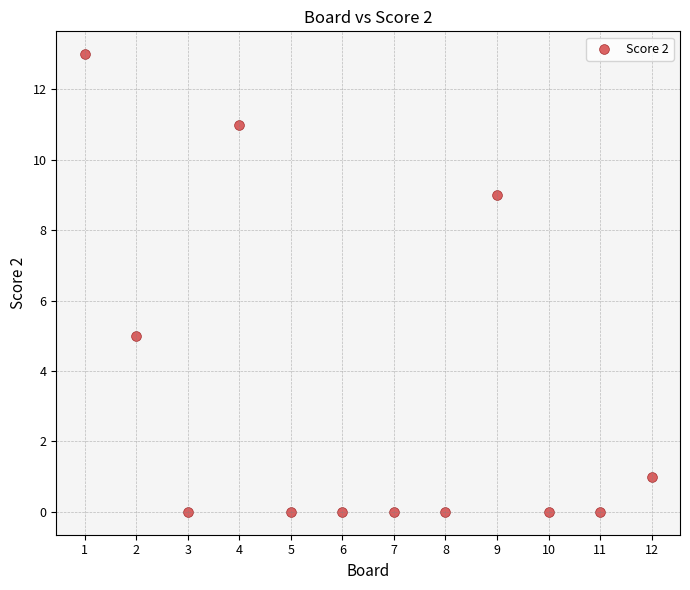

What is the range of X values (max minus min)?

11